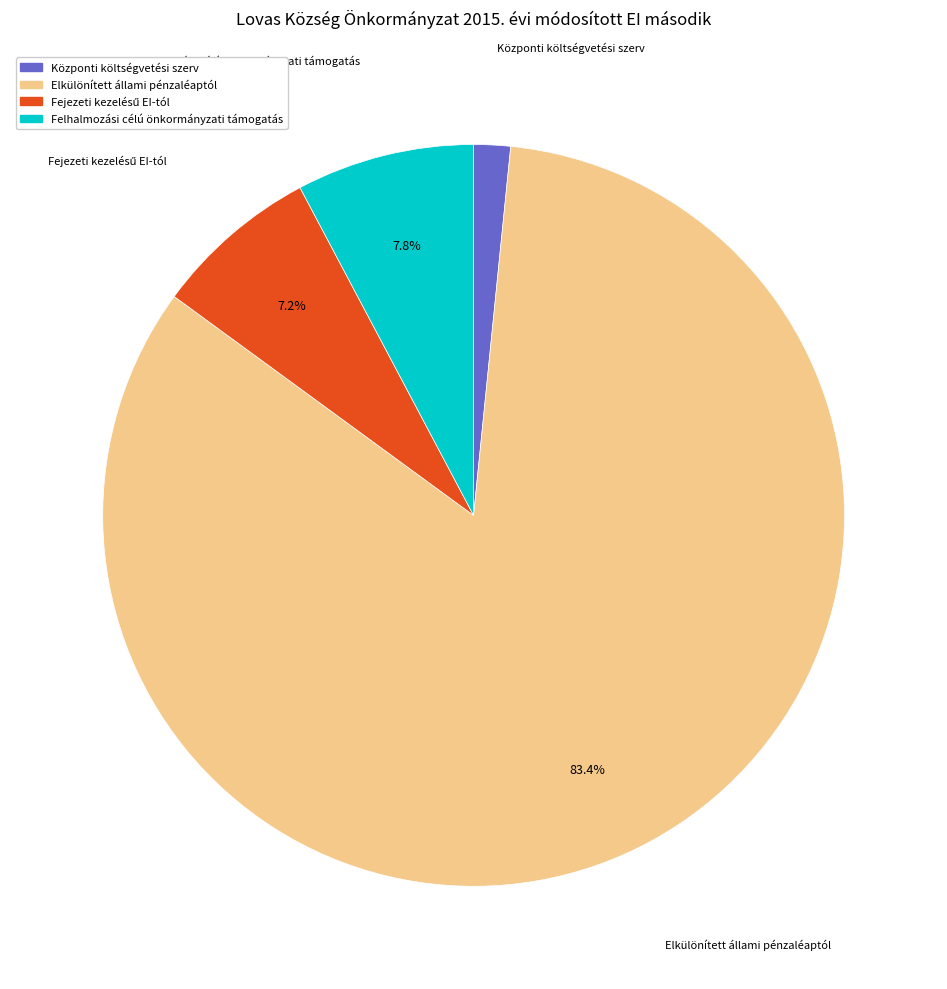

To the nearest percent, what is the combined percentage of Központi költségvetési szerv and Elkülönített állami pénzaléaptól?

85%